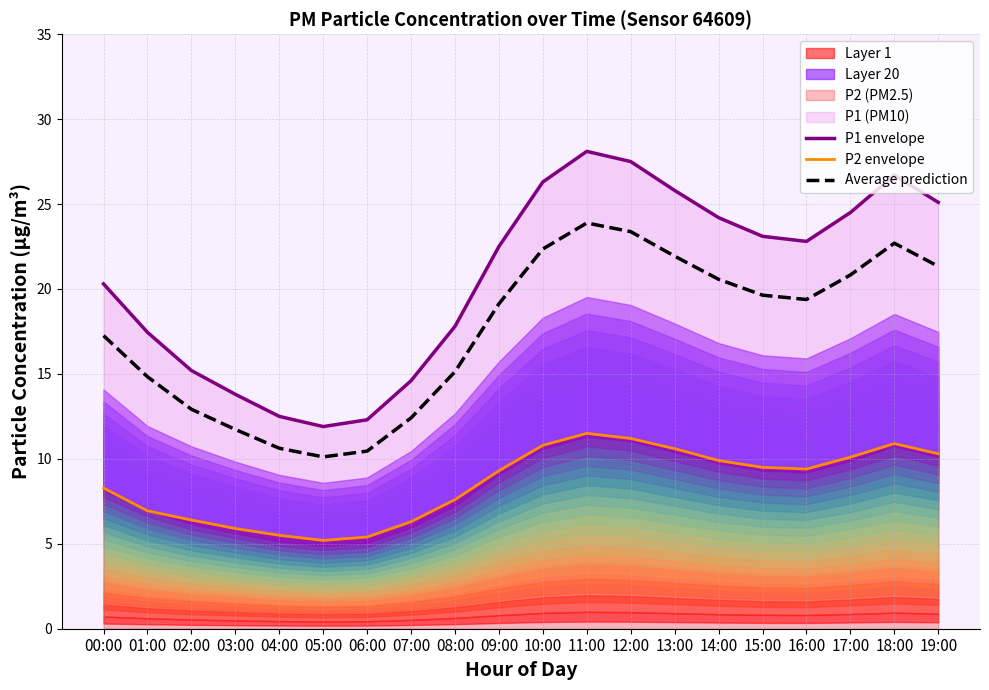

What is the minimum value shown in the chart?

5.2